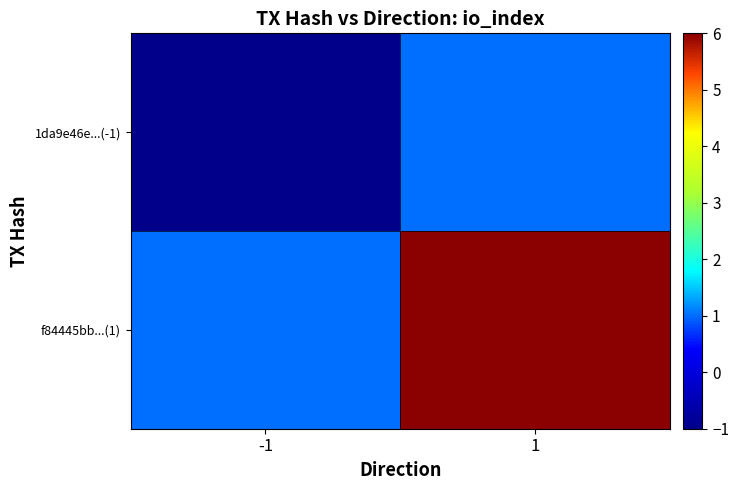

Reading left to right, what are all the values shown in this chart?

1da9e46e...(-1): -1=-1	1=1
f84445bb...(1): -1=1	1=6